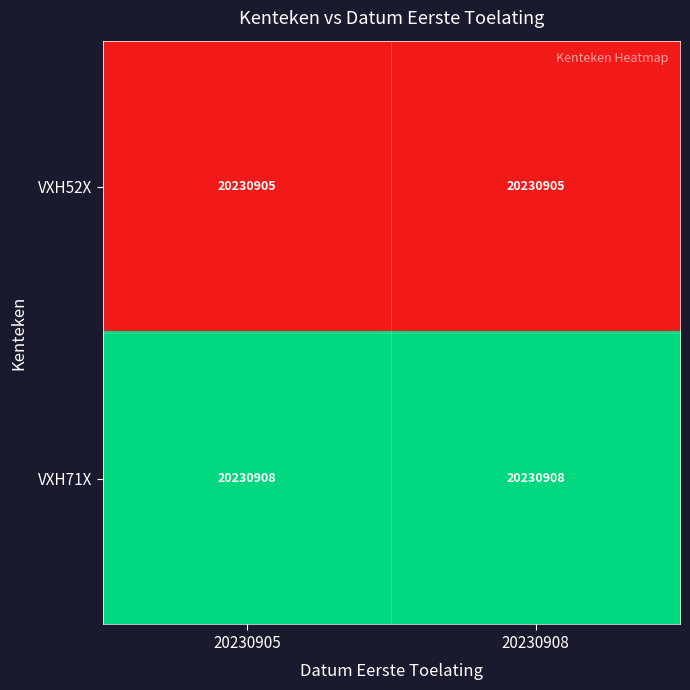

List the labels in order of VXH52X value, smallest first.

20230905, 20230908